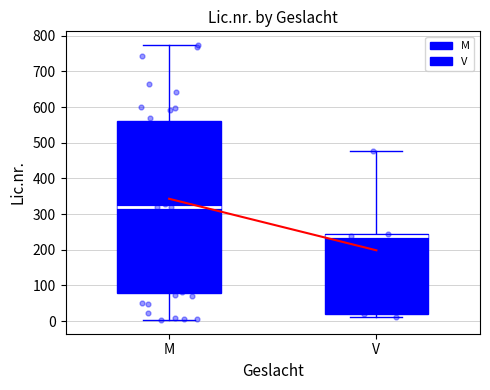

Where is the lower edge of the box for V on the y-axis? The values are not printed on the chart, so give them approximately, as read against the axis.

20